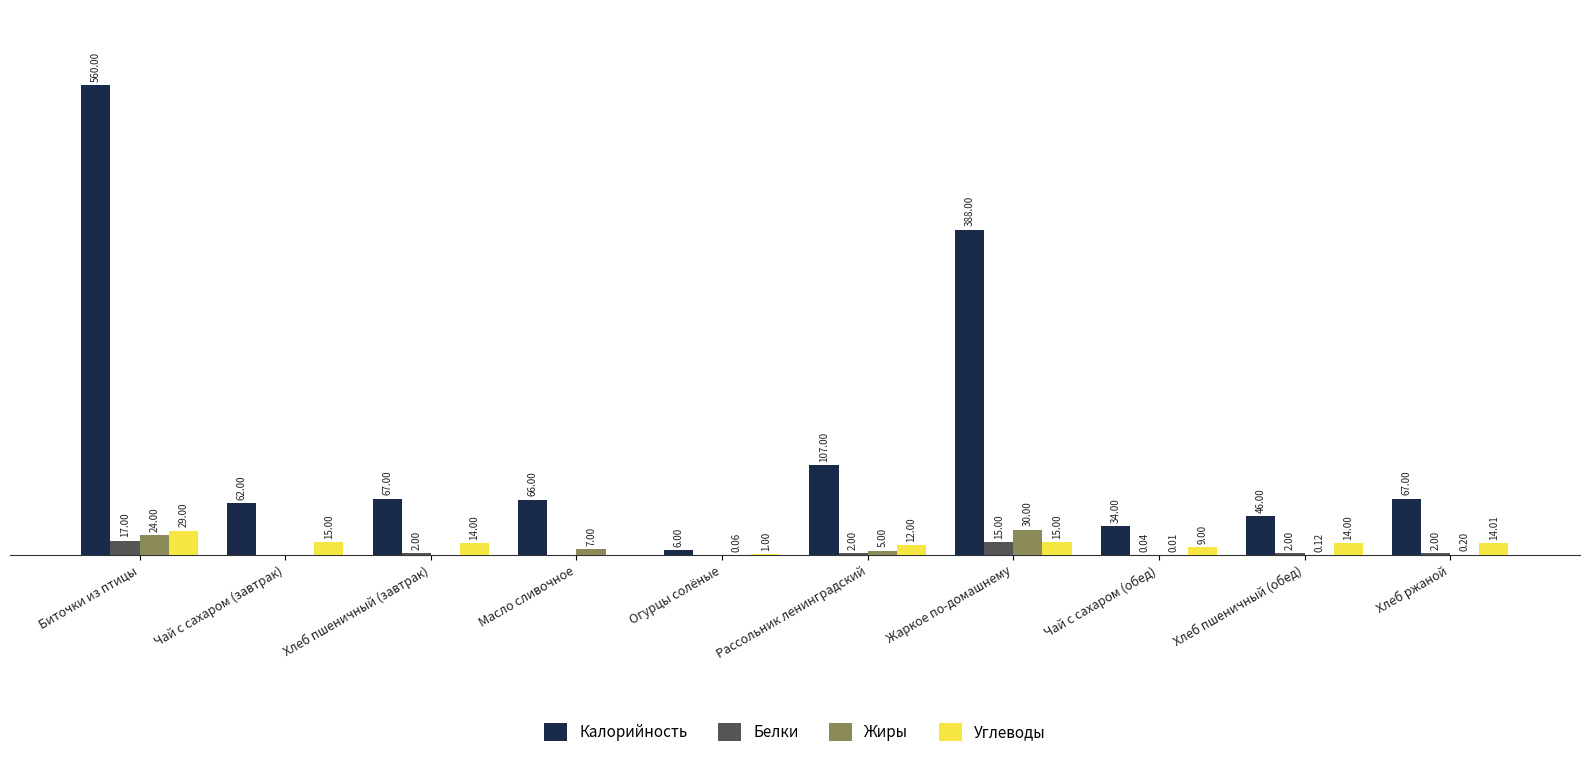

Which series has the largest range (max minus min)?

Калорийность